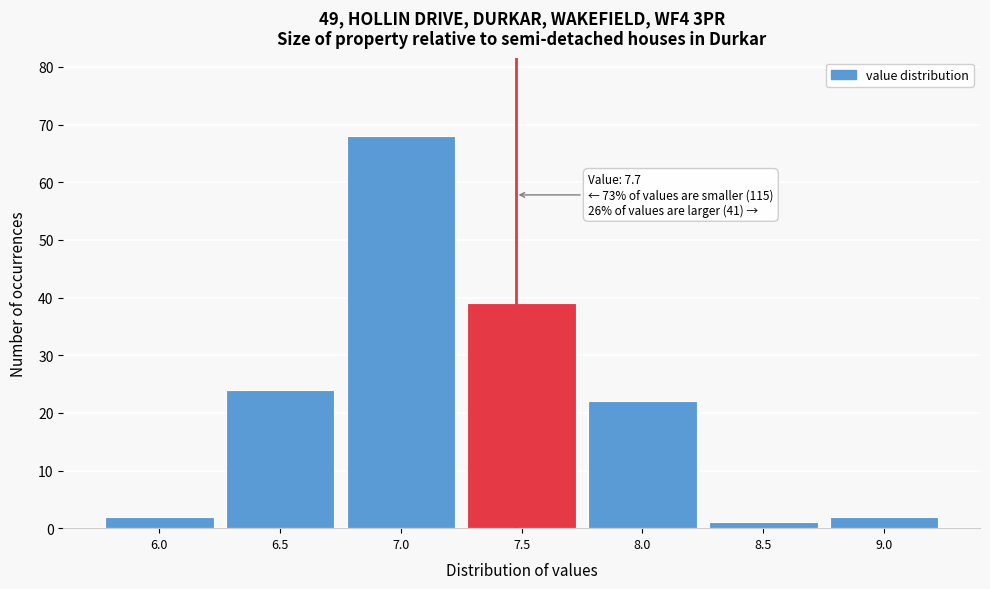

Reading right to left, transcribe all the data shown in this chart.

2	1	22	39	68	24	2